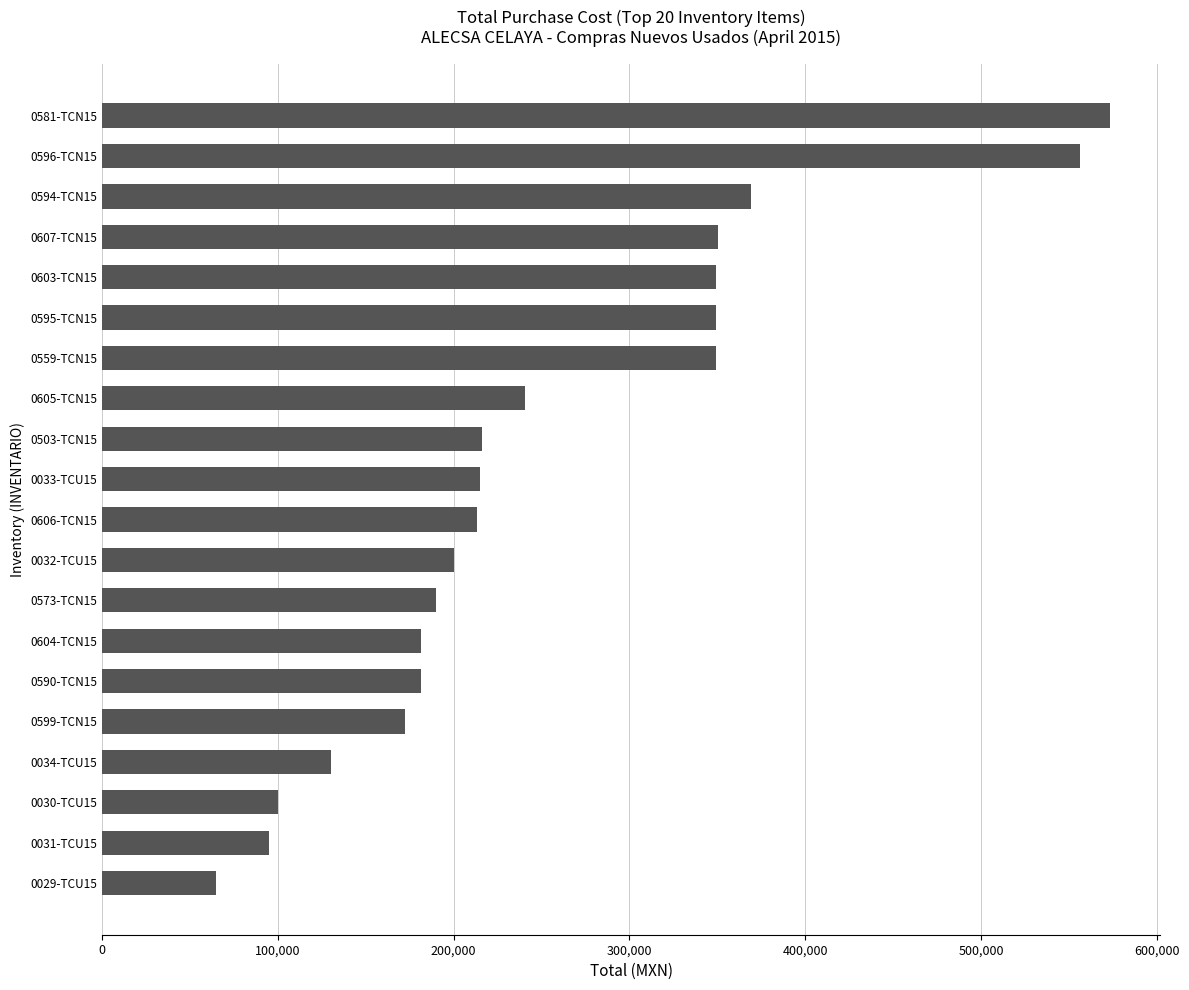

How many data points does each series have?

20